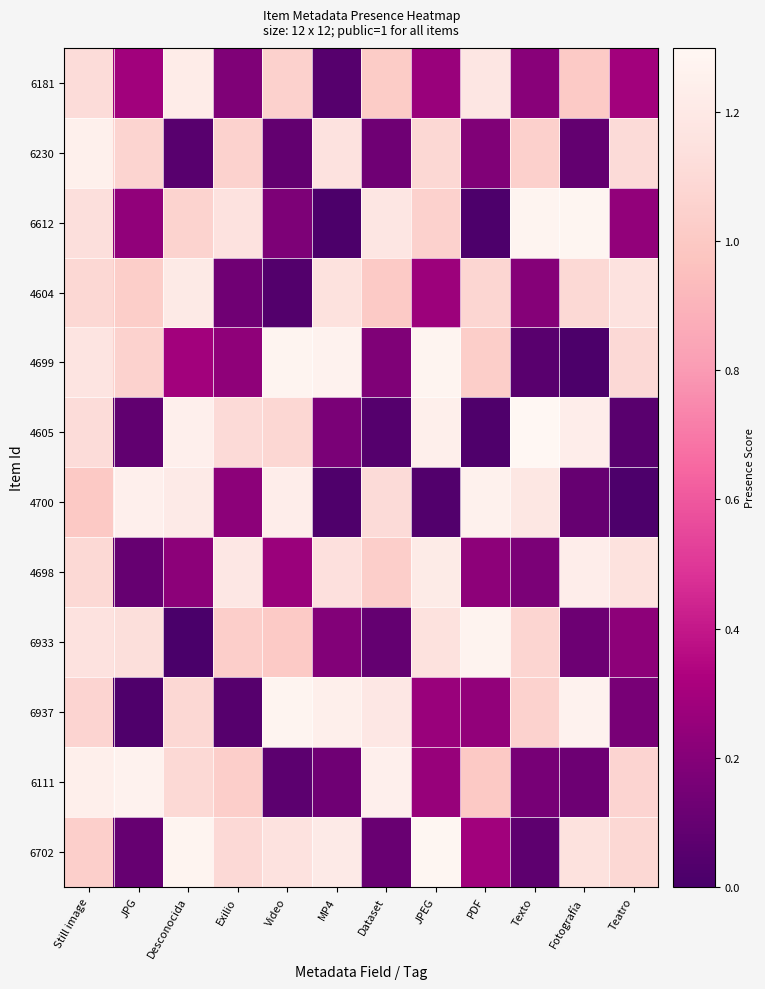

Which label corresponds to the smallest value in the chart?

Desconocida